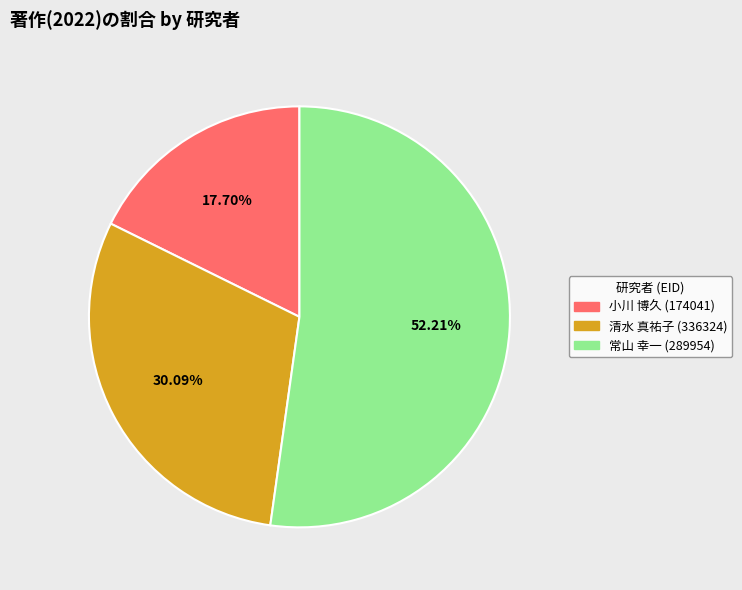

Count the number of slices in the pie.

3